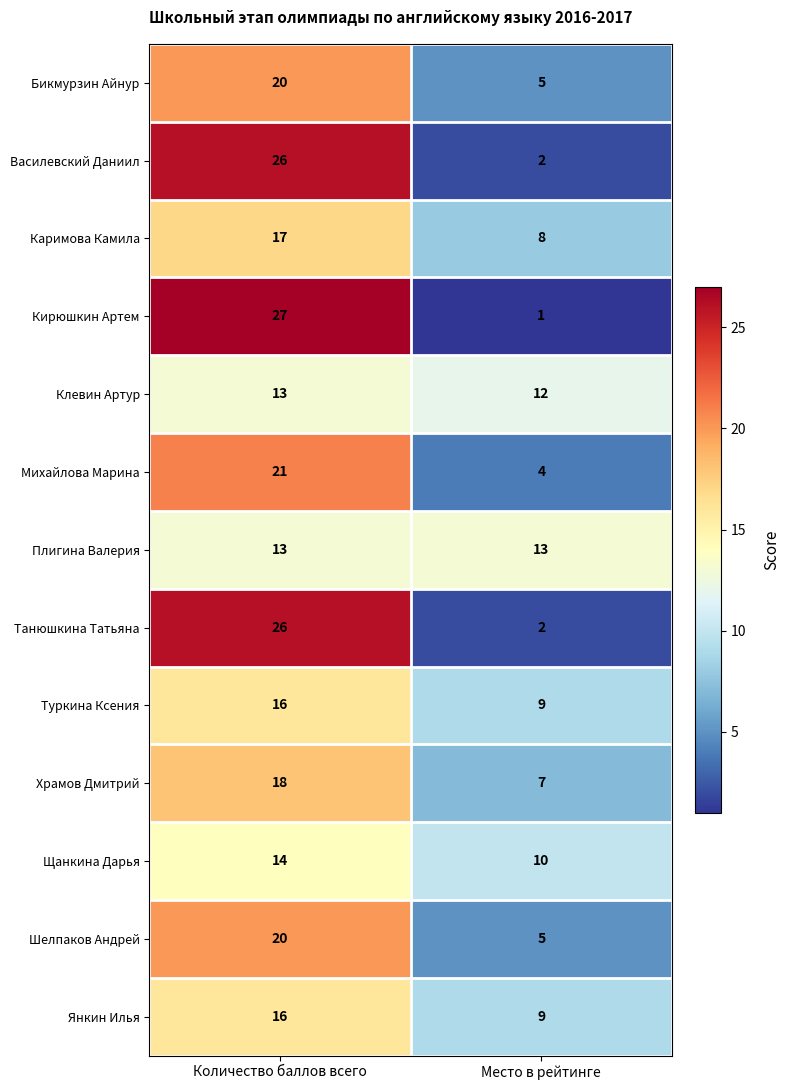

At which category does the chart reach its minimum across all series?

Место в рейтинге